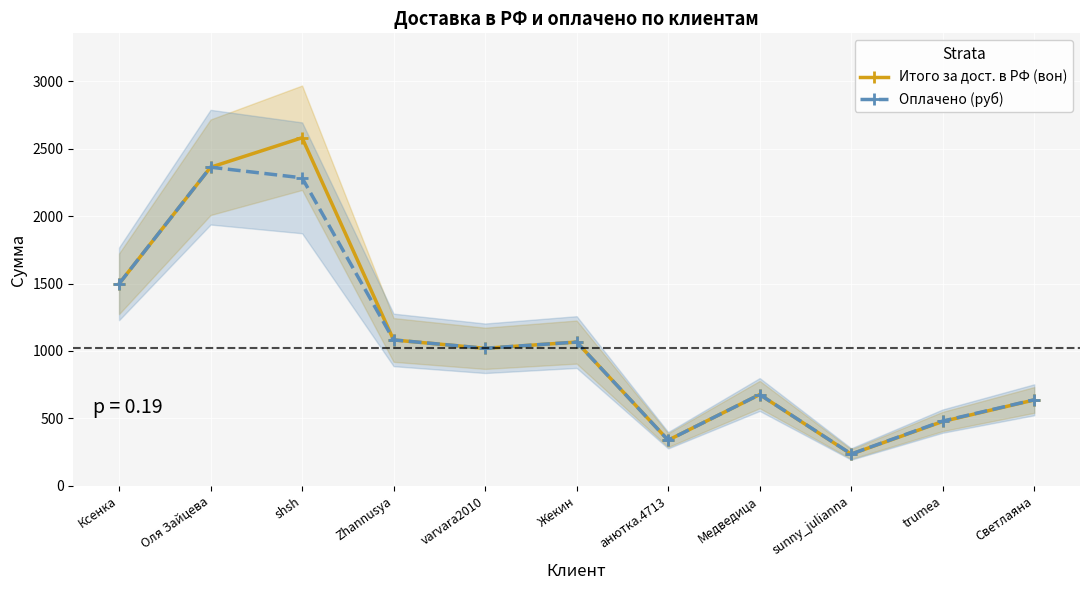

How many intersections are there between Оплачено (руб) and Итого за дост. в РФ (вон)?

5